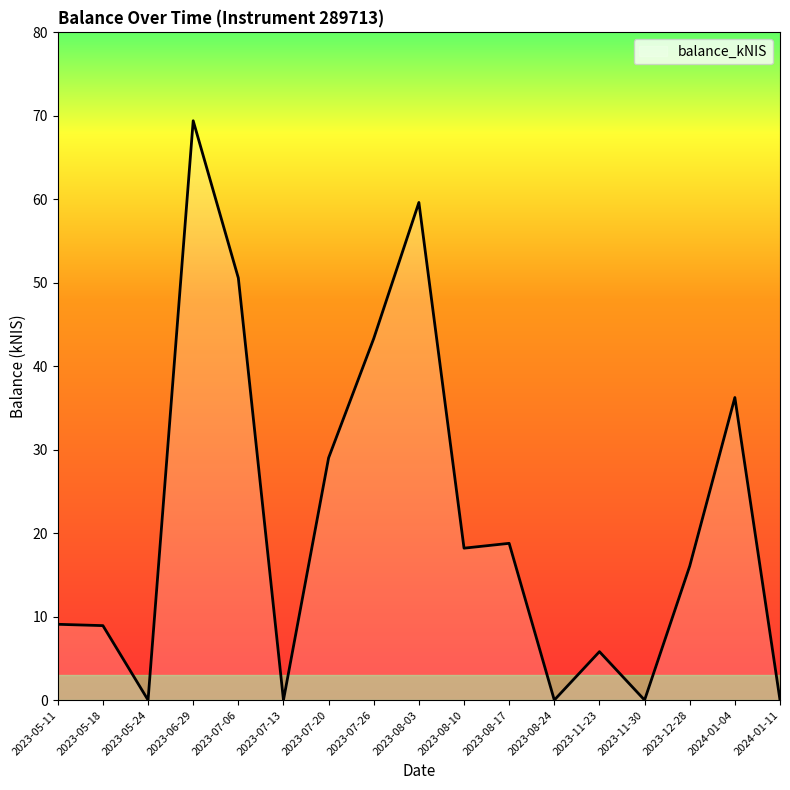

Where is the data nearest to the value 34?

2024-01-04